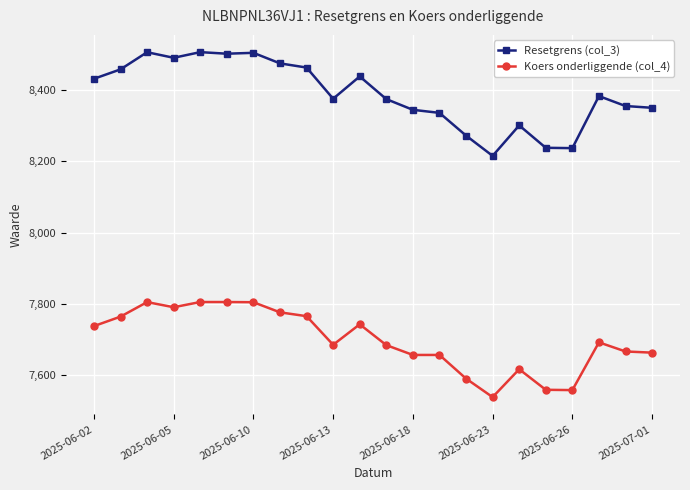

What is the value of the Koers onderliggende (col_4) point at the 3rd from the left?

7804.7